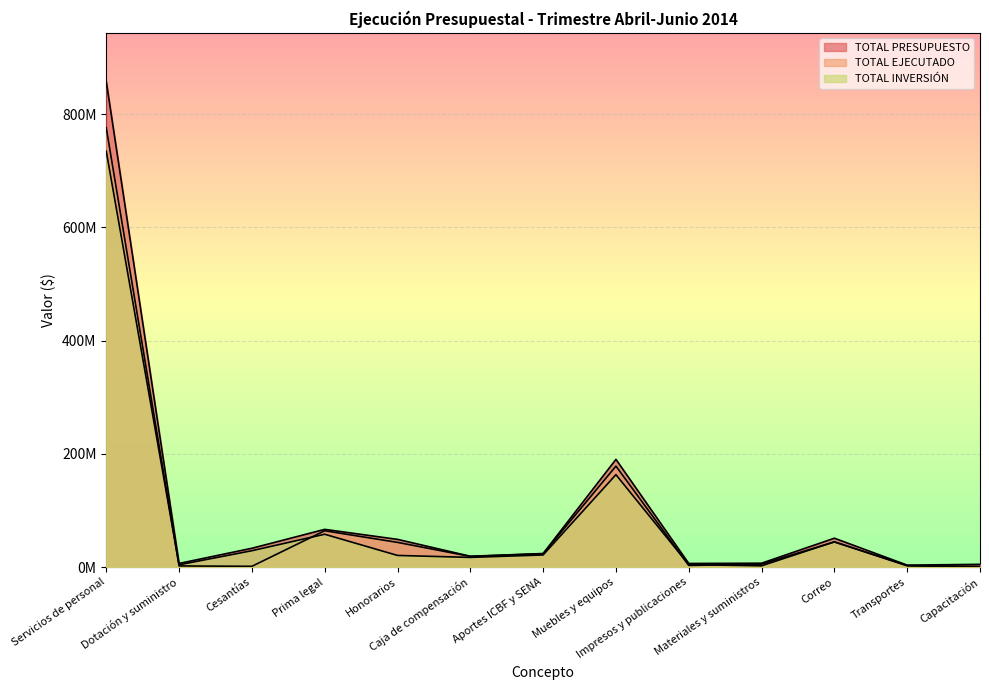

Which label corresponds to the smallest value in the chart?

Capacitación